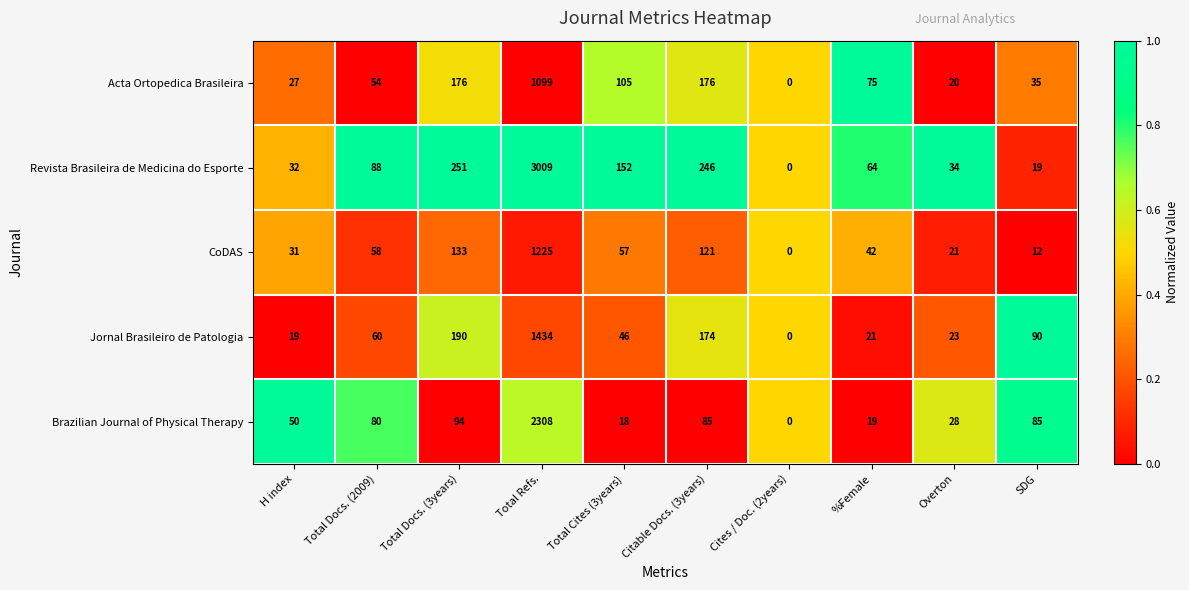

Between H index and %Female, which series saw the biggest shift?

Acta Ortopedica Brasileira